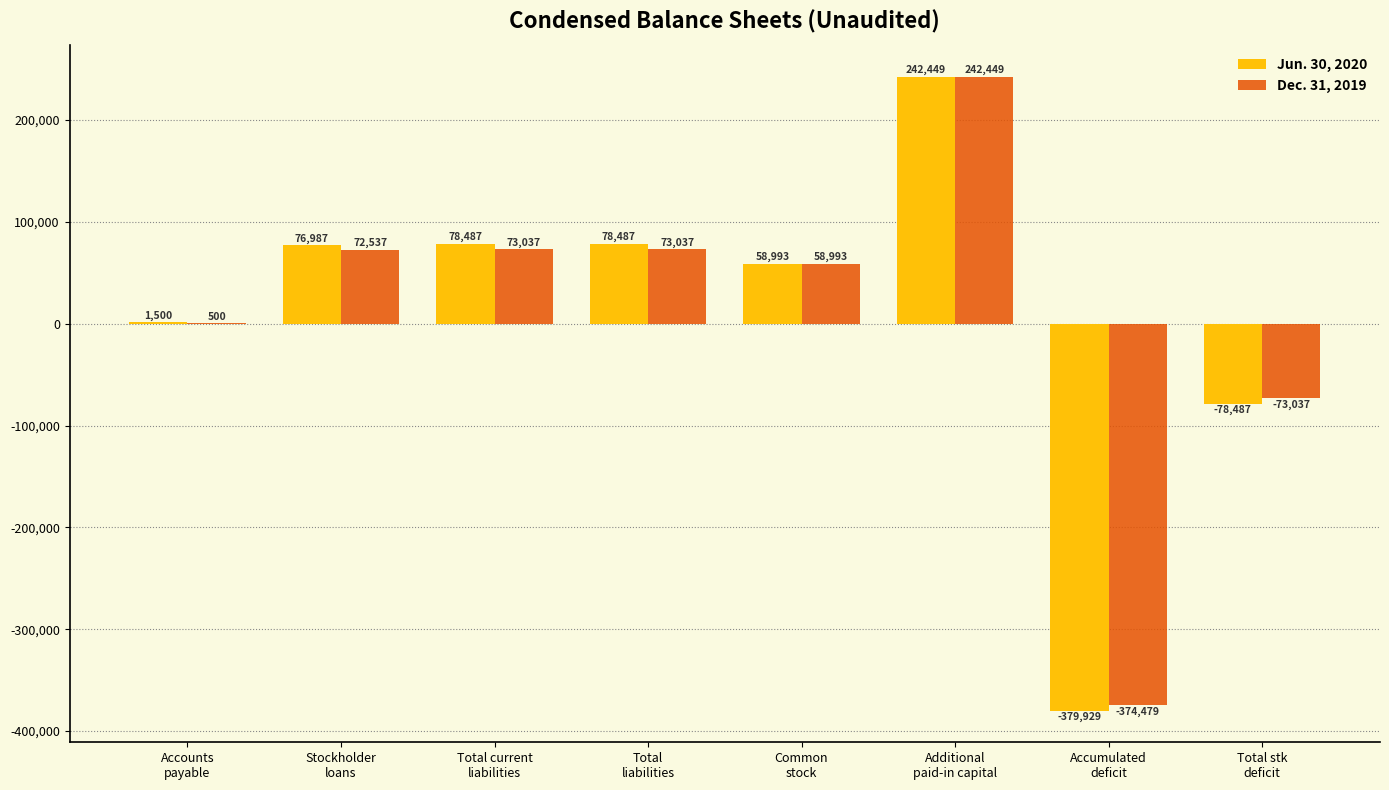

At which category is the sum across all series the highest?

Additional
paid-in capital